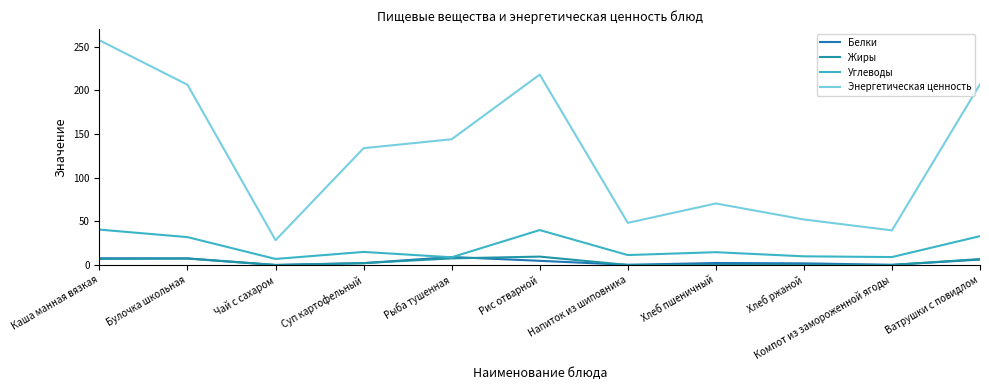

The Углеводы series shows 14.8 at Хлеб пшеничный. True or false?

True